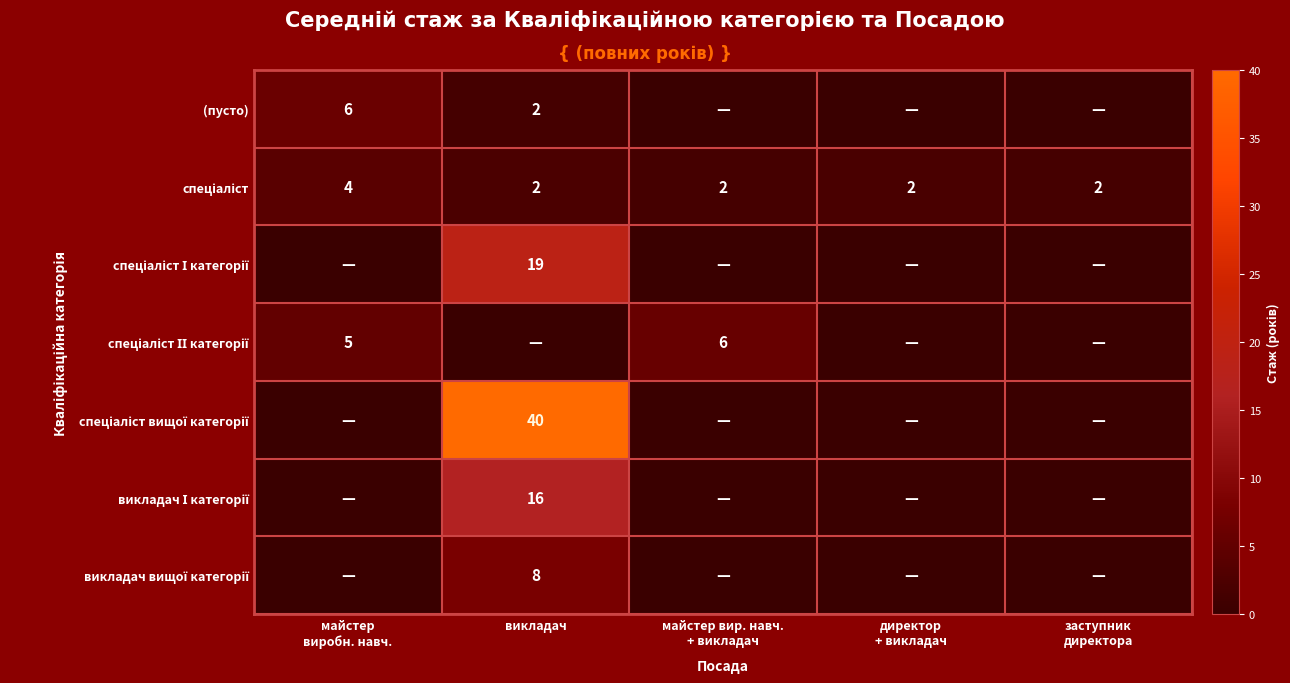

How many series are shown in this chart?

7